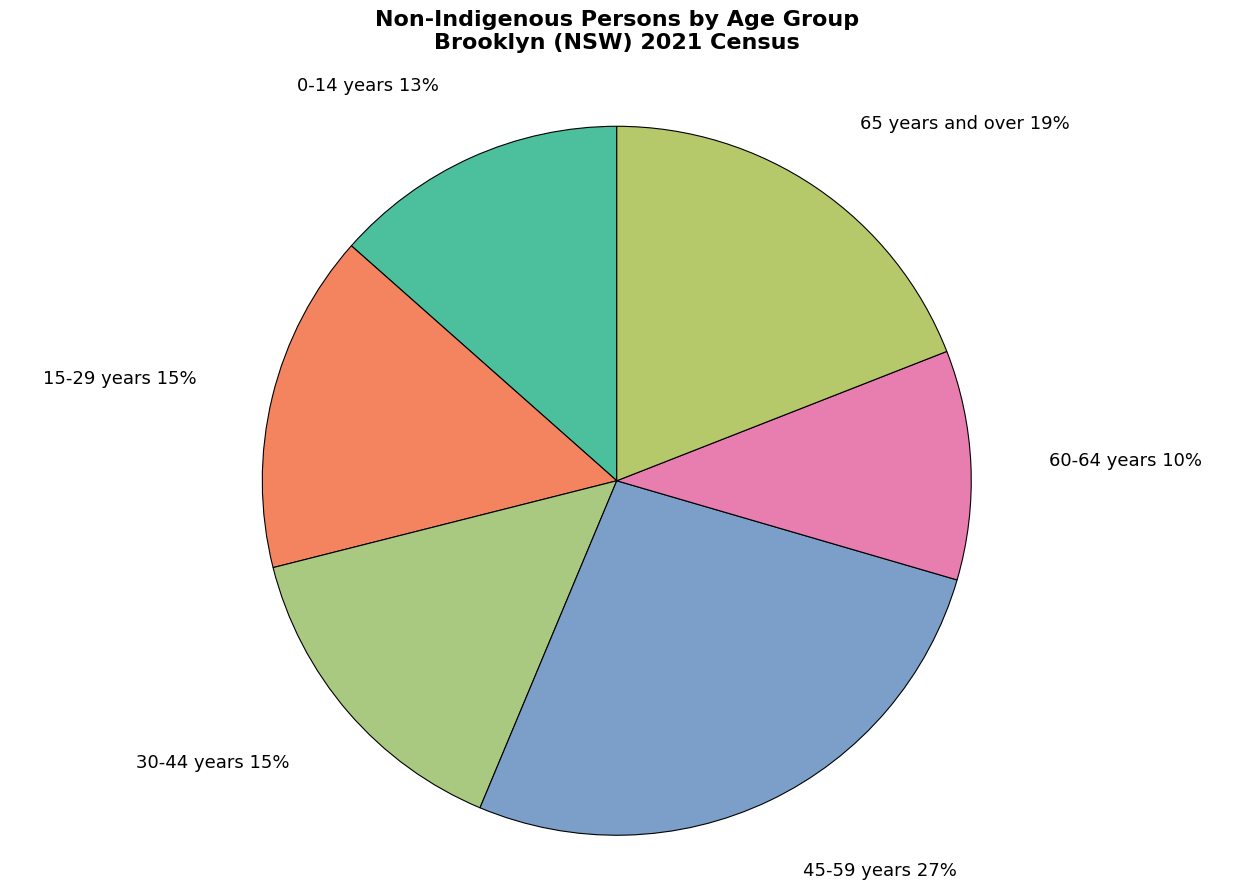

Is there any slice that represents more than half of the pie?

No